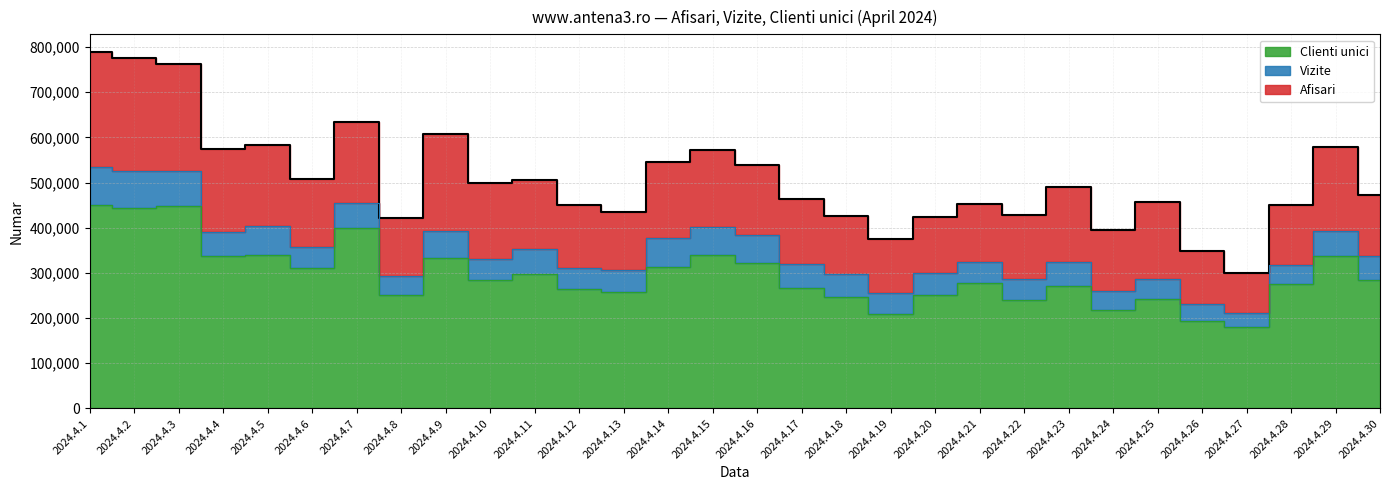

Rank the categories by Vizite value from highest to lowest.

2024.4.1, 2024.4.2, 2024.4.3, 2024.4.7, 2024.4.5, 2024.4.15, 2024.4.29, 2024.4.9, 2024.4.4, 2024.4.16, 2024.4.14, 2024.4.6, 2024.4.11, 2024.4.30, 2024.4.10, 2024.4.21, 2024.4.23, 2024.4.17, 2024.4.28, 2024.4.12, 2024.4.13, 2024.4.20, 2024.4.18, 2024.4.8, 2024.4.22, 2024.4.25, 2024.4.24, 2024.4.19, 2024.4.26, 2024.4.27